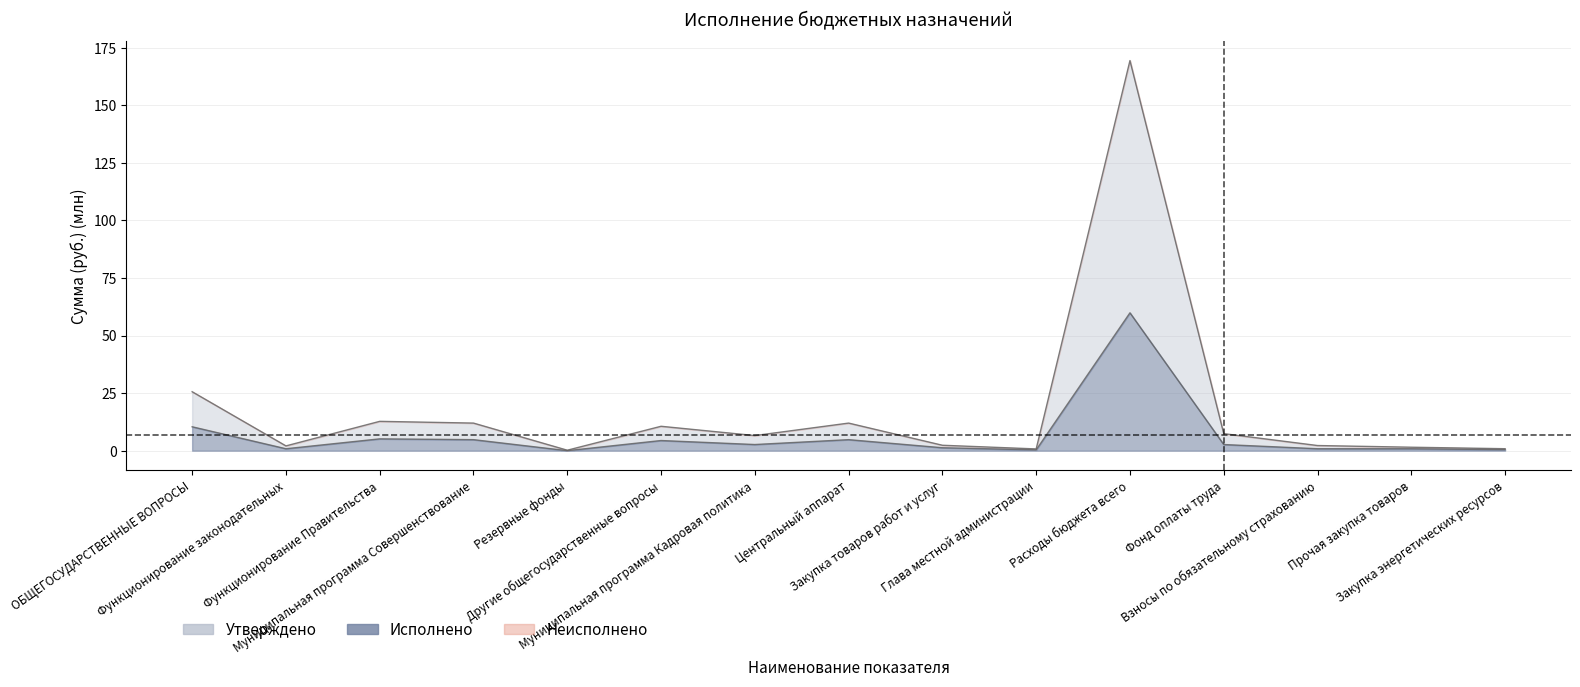

Which label corresponds to the largest value in the chart?

Расходы бюджета всего